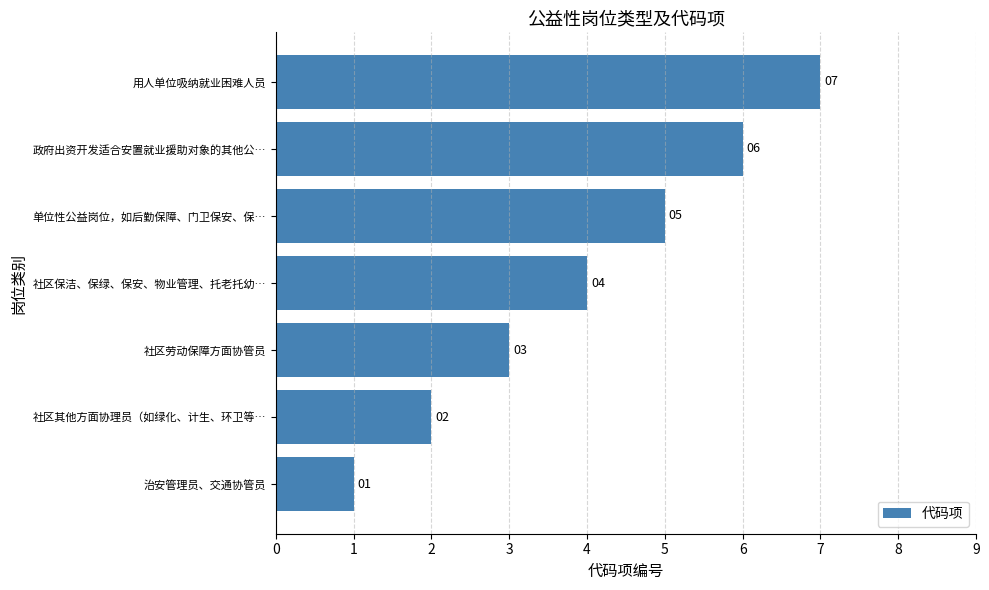

Where is the data nearest to the value 4?

社区保洁、保绿、保安、物业管理、托老托幼…